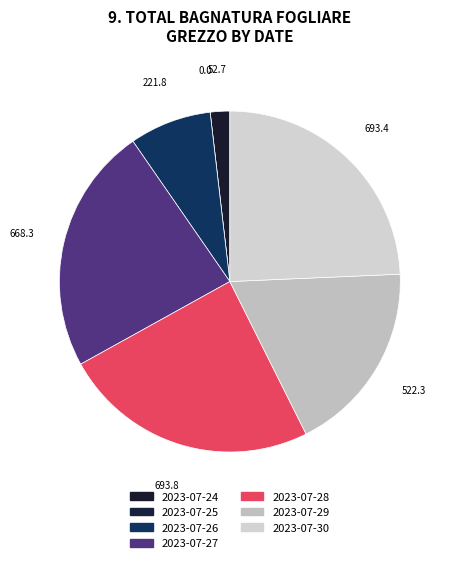

Rank the categories by value from highest to lowest.

2023-07-28, 2023-07-30, 2023-07-27, 2023-07-29, 2023-07-26, 2023-07-24, 2023-07-25